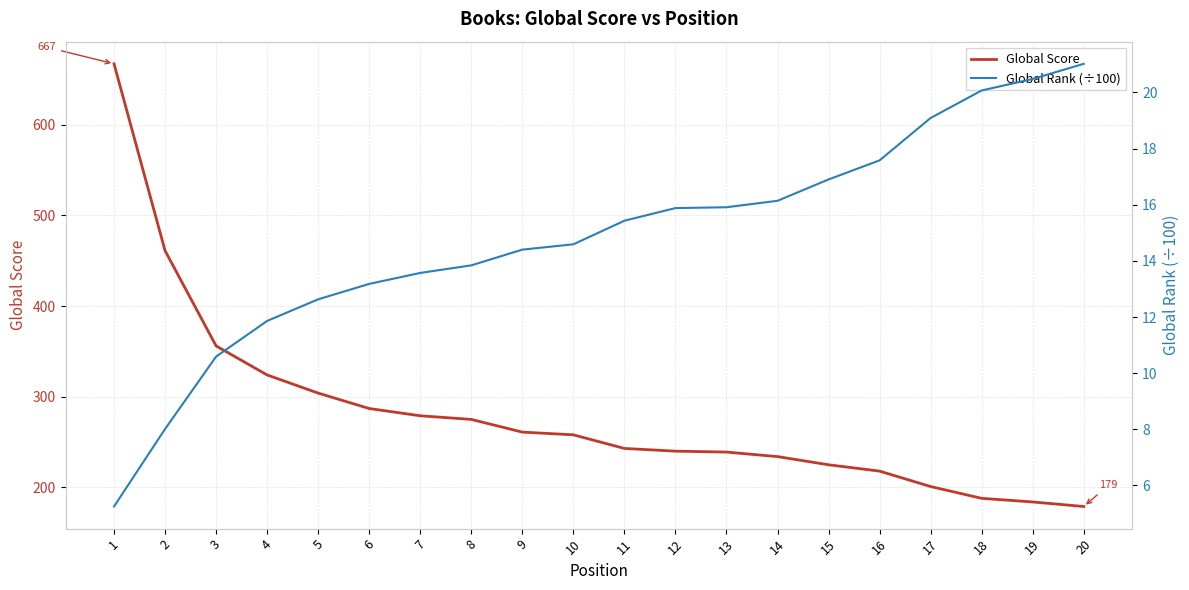

At which category is the sum across all series the highest?

1